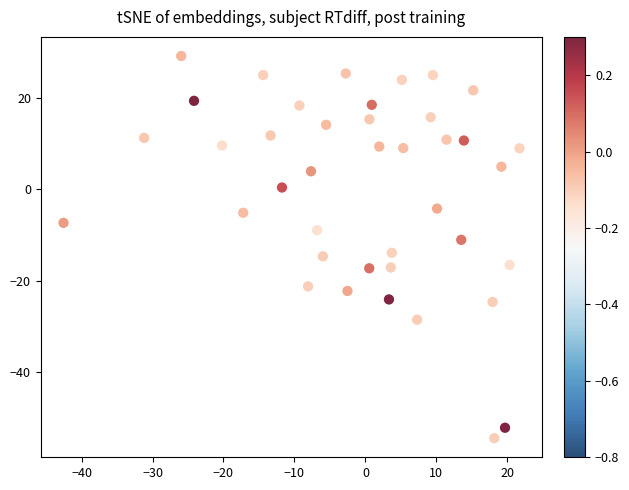

What is the range of Y values (max minus min)?

83.6